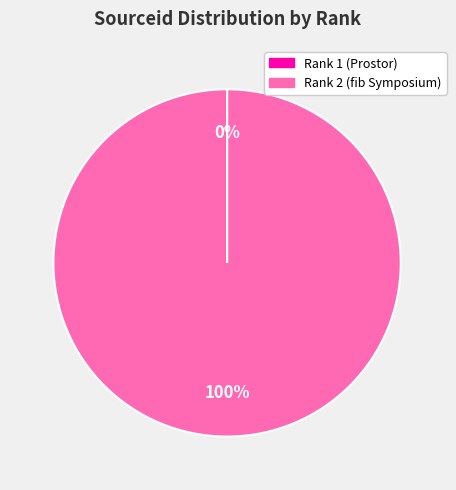

The Rank 2 (fib Symposium) slice represents 92% of the pie. True or false?

False